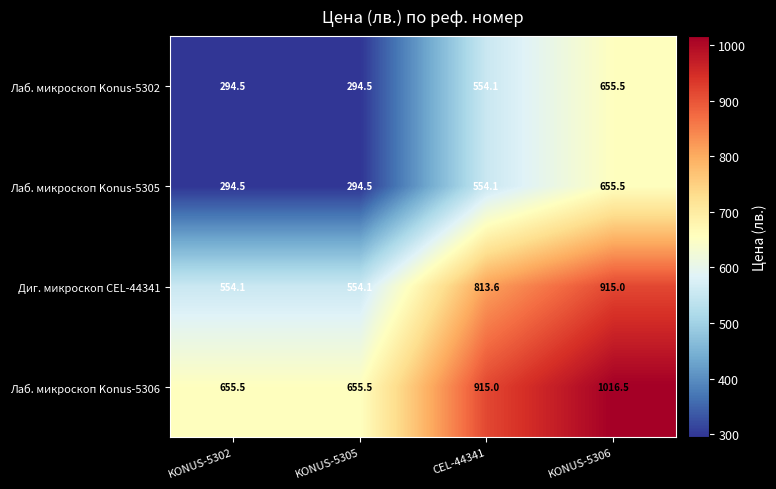

Which series has the largest total across all categories?

Лаб. микроскоп Konus-5306